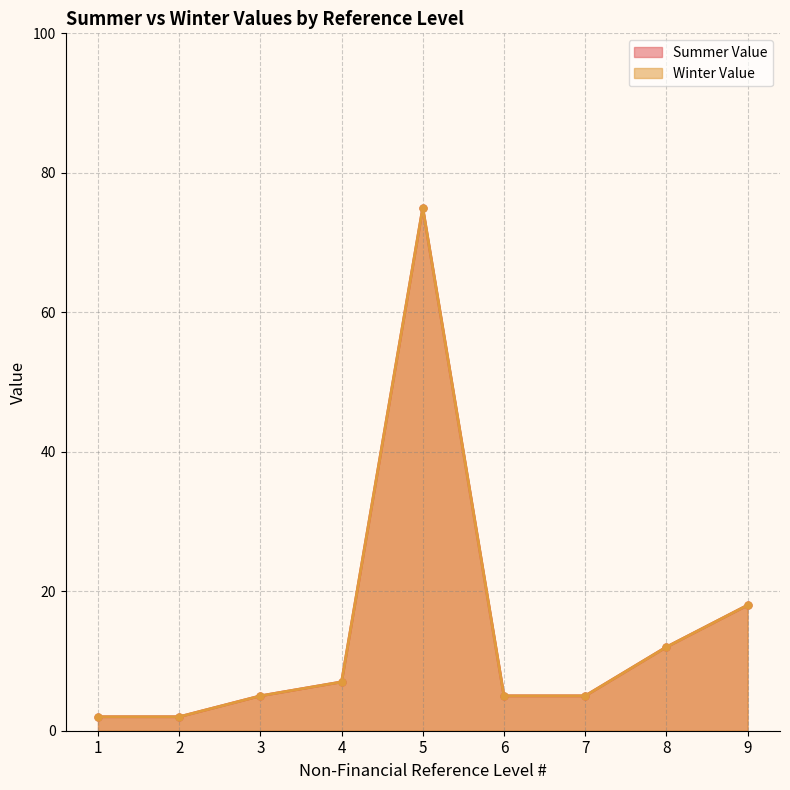

How many interior local peaks does the Summer Value series have?

1